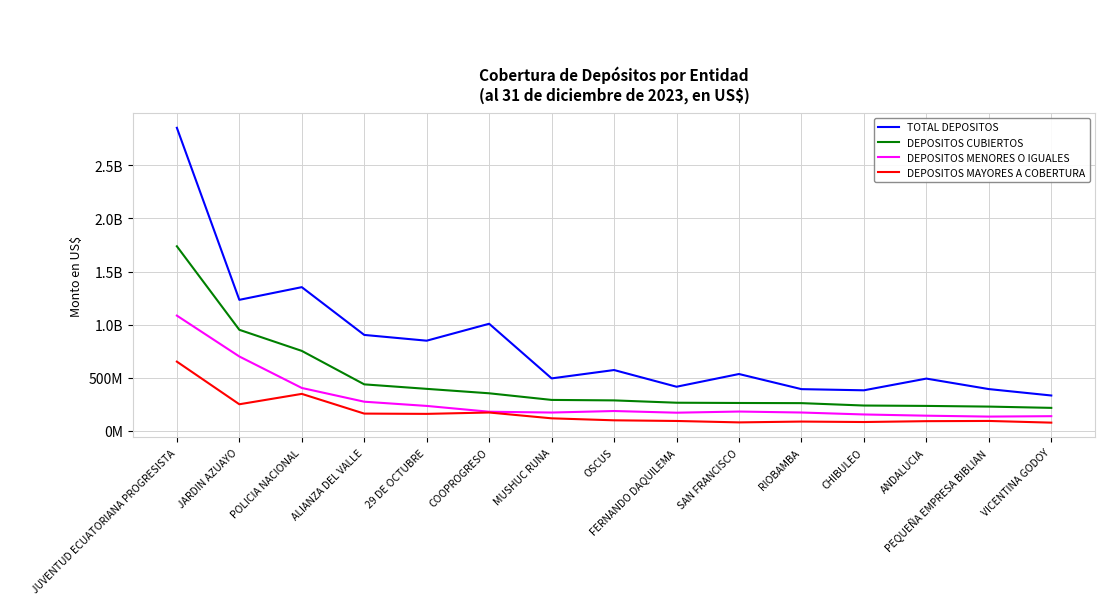

What is the difference between the highest and lowest values at 29 DE OCTUBRE?

688974044.3